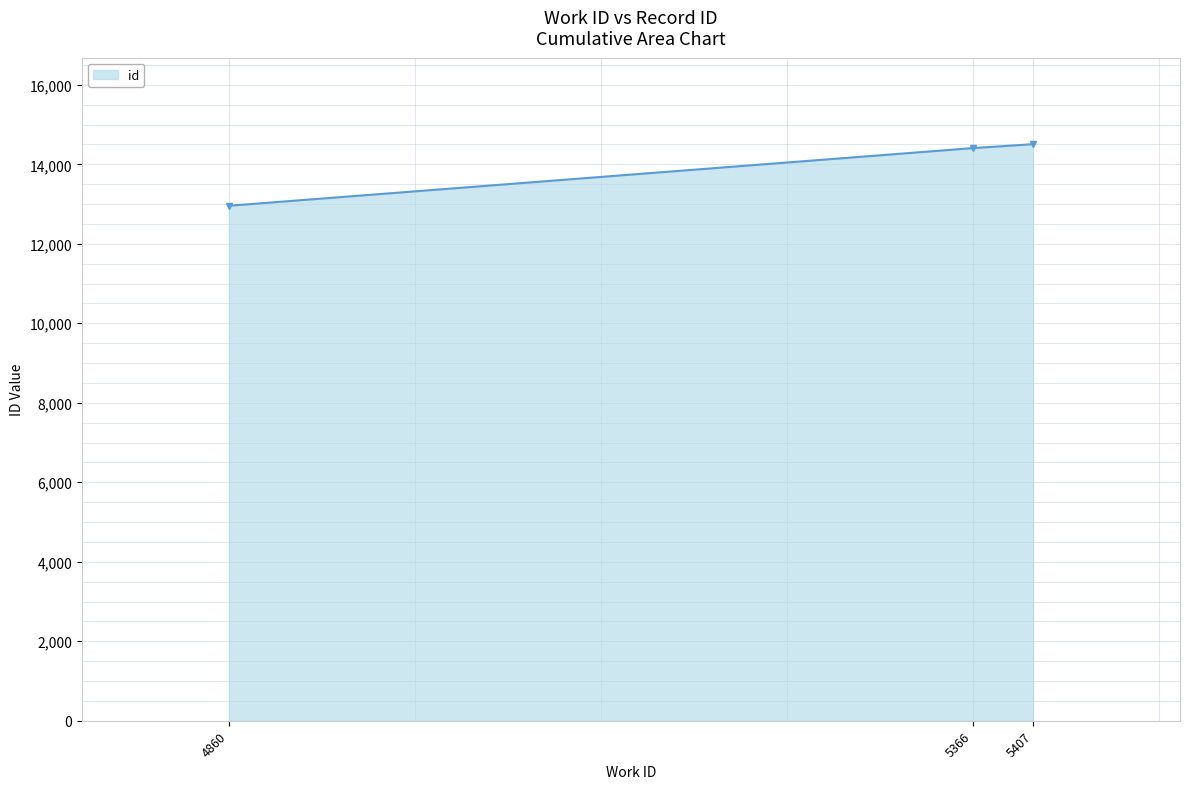

What is the difference between the values at 5366 and 4860?

1451